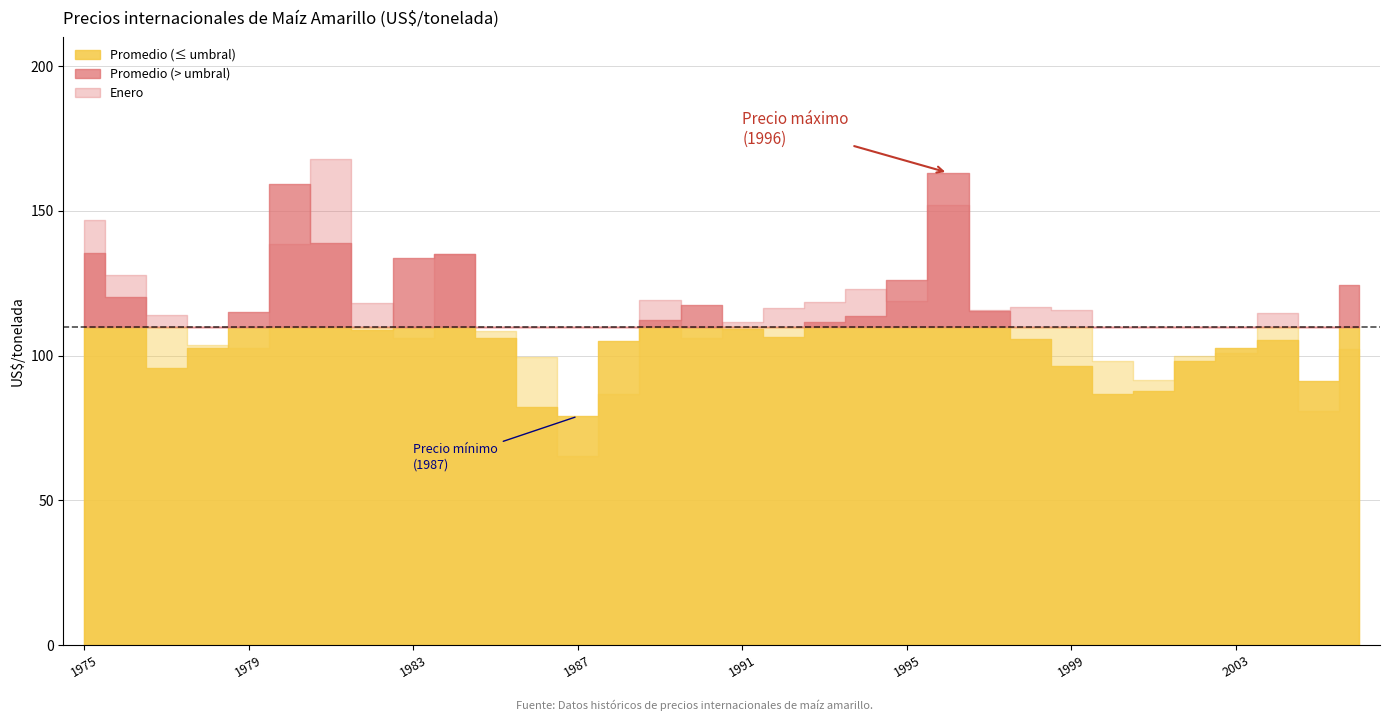

What value does the Enero series have at 2003?

101.0